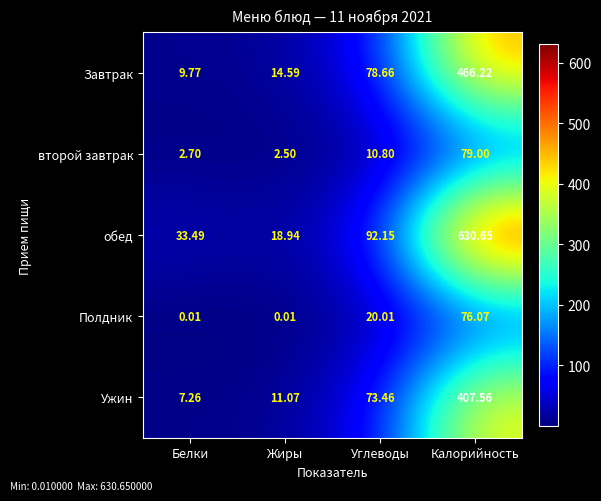

List the series in order of their peak value, lowest first.

Полдник, второй завтрак, Ужин, Завтрак, обед